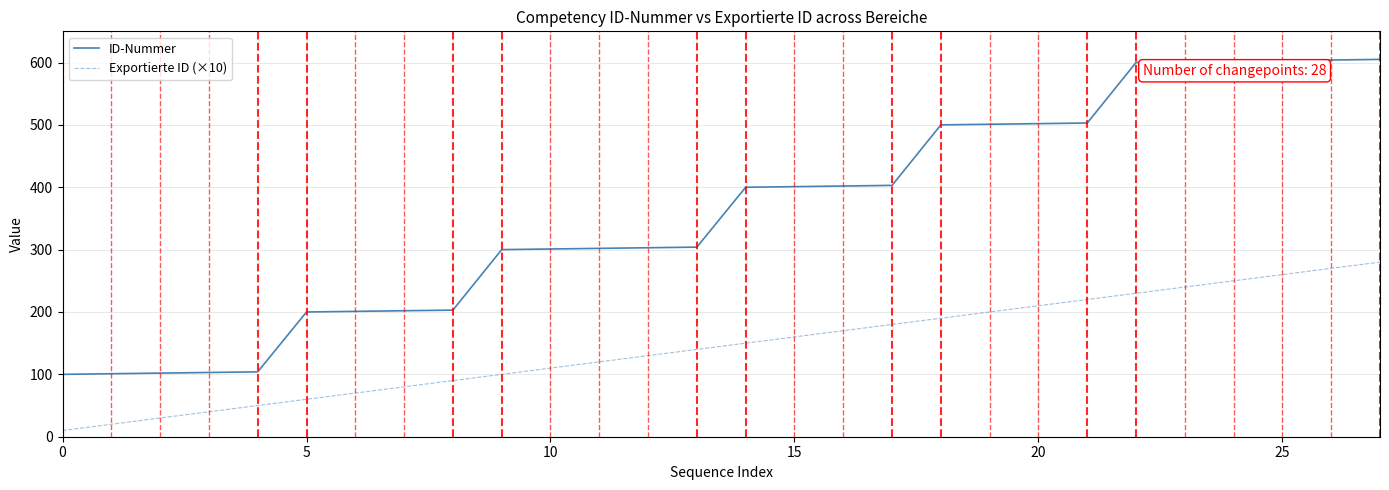

Rank the series by their maximum value, from lowest to highest.

Exportierte ID (×10), ID-Nummer